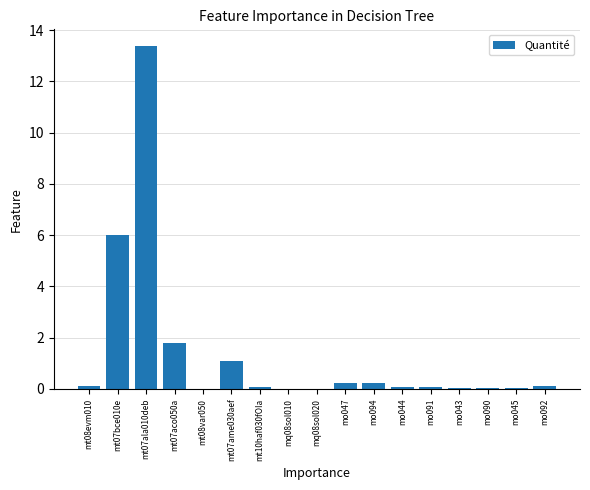

Which label corresponds to the largest value in the chart?

mt07ala010deb